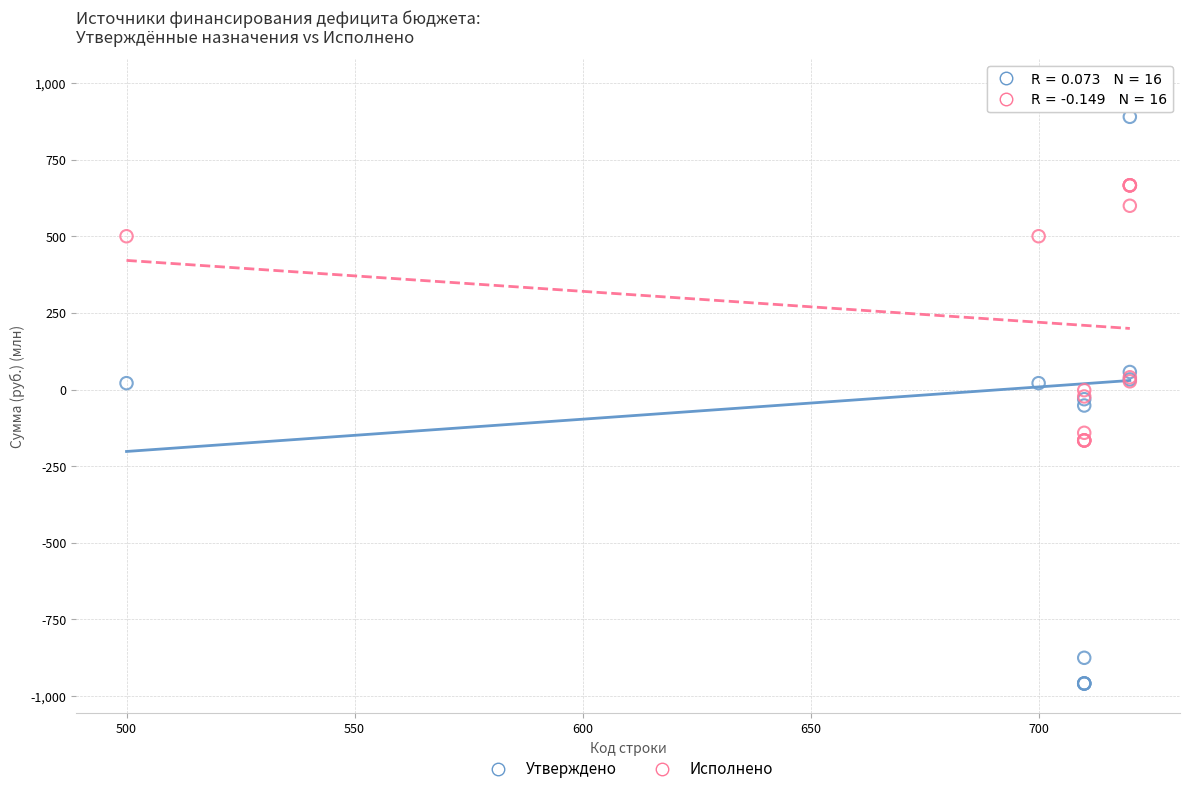

Which series reaches the minimum Y coordinate?

Утверждено